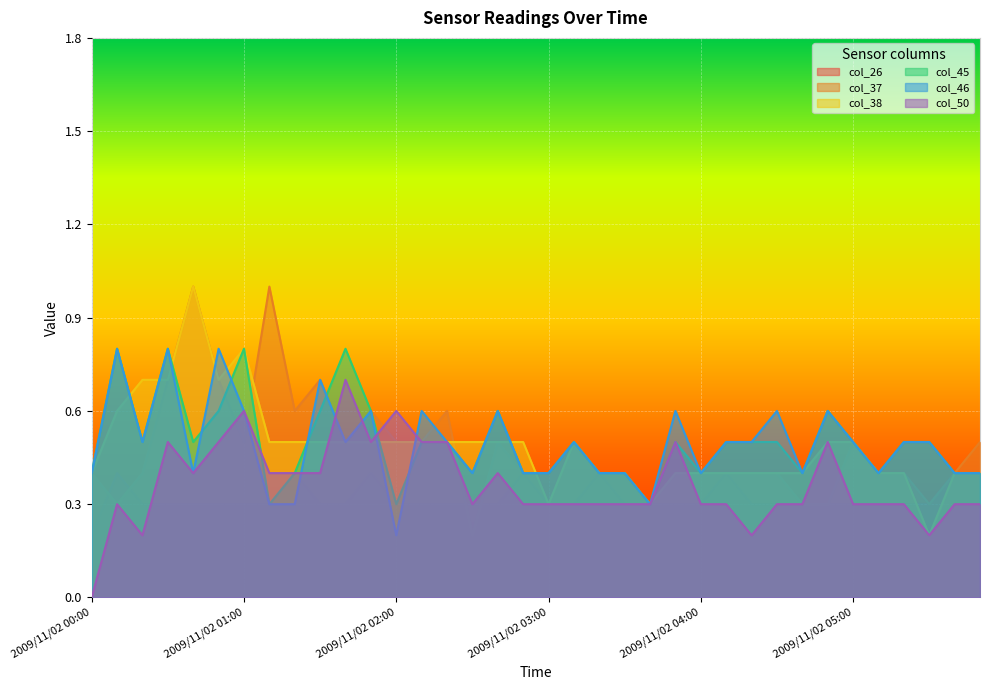

What is the highest value of the col_37 series?

1.0